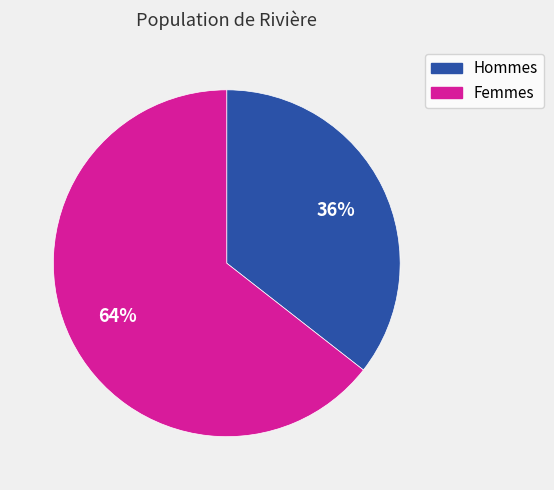

Is there a majority slice in this chart?

Yes